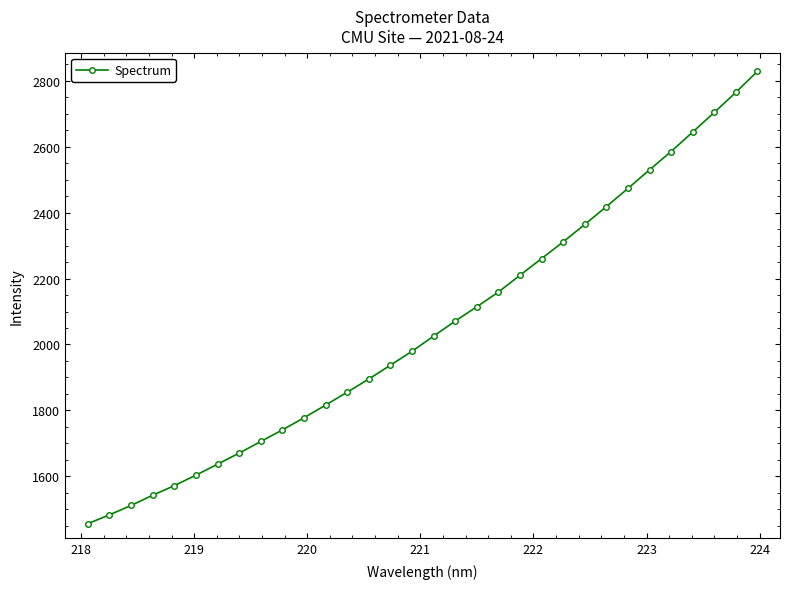

What is the greatest value displayed?

2829.0